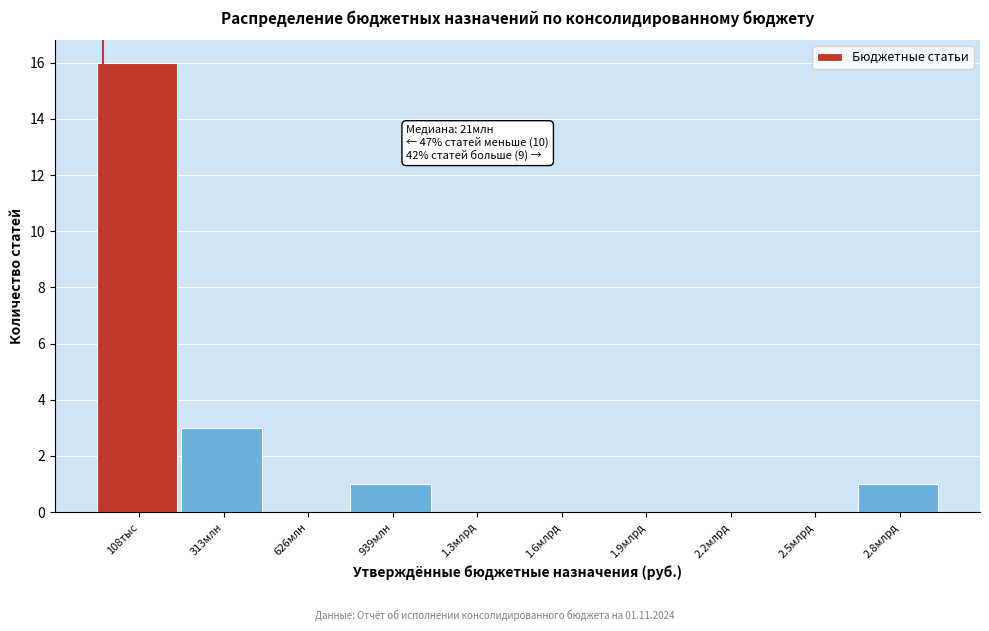

Reading left to right, extract all data points from this chart.

108тыс=16	313млн=3	626млн=0	939млн=1	1.3млрд=0	1.6млрд=0	1.9млрд=0	2.2млрд=0	2.5млрд=0	2.8млрд=1